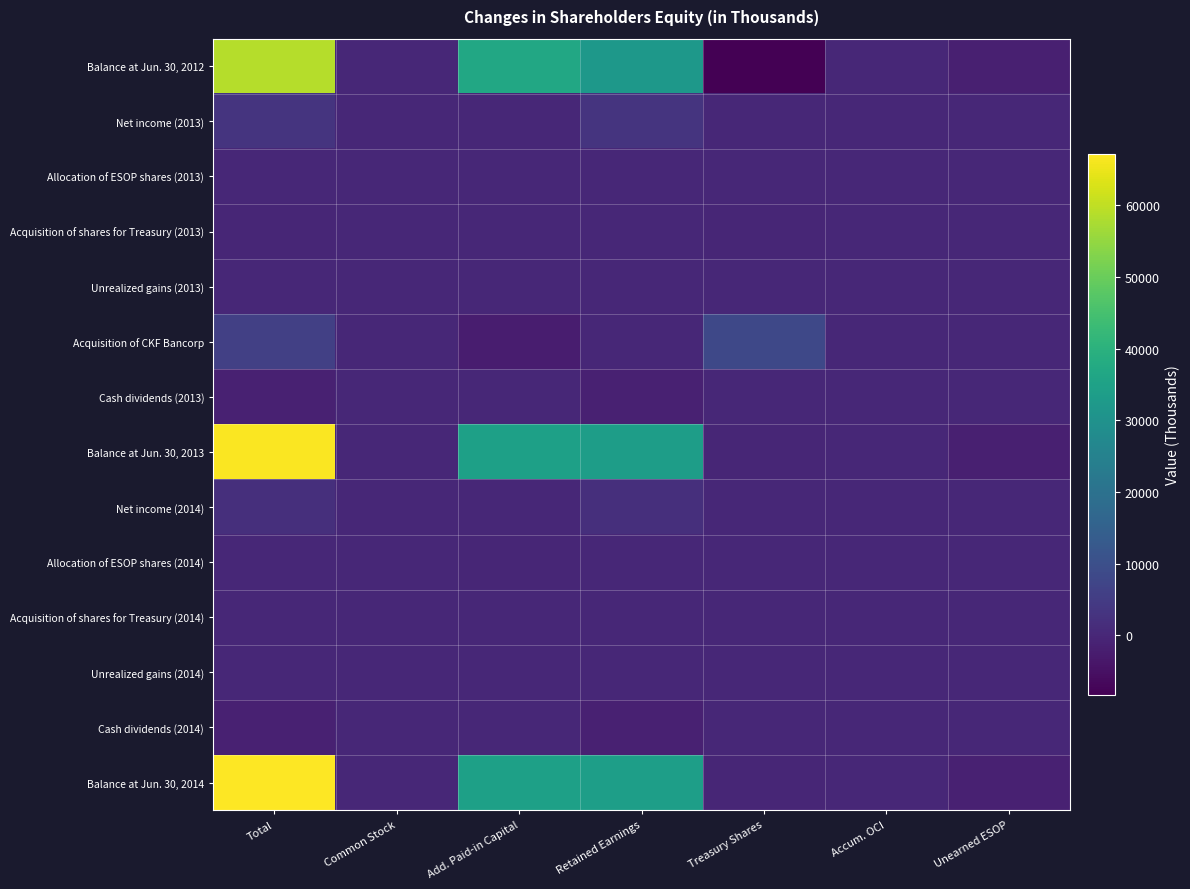

Reading left to right, list all the values displayed in this chart.

Balance at Jun. 30, 2012: Total=58853	Common Stock=86	Add. Paid-in Capital=36870	Retained Earnings=31971	Treasury Shares=-8305	Accum. OCI=3	Unearned ESOP=-1772
Net income (2013): Total=2916	Common Stock=0	Add. Paid-in Capital=0	Retained Earnings=2916	Treasury Shares=0	Accum. OCI=0	Unearned ESOP=0
Allocation of ESOP shares (2013): Total=149	Common Stock=0	Add. Paid-in Capital=3	Retained Earnings=0	Treasury Shares=0	Accum. OCI=0	Unearned ESOP=146
Acquisition of shares for Treasury (2013): Total=-61	Common Stock=0	Add. Paid-in Capital=0	Retained Earnings=0	Treasury Shares=-61	Accum. OCI=0	Unearned ESOP=0
Unrealized gains (2013): Total=20	Common Stock=0	Add. Paid-in Capital=0	Retained Earnings=0	Treasury Shares=0	Accum. OCI=0	Unearned ESOP=0
Acquisition of CKF Bancorp: Total=6028	Common Stock=0	Add. Paid-in Capital=-2141	Retained Earnings=0	Treasury Shares=8169	Accum. OCI=0	Unearned ESOP=0
Cash dividends (2013): Total=-1283	Common Stock=0	Add. Paid-in Capital=0	Retained Earnings=-1283	Treasury Shares=0	Accum. OCI=0	Unearned ESOP=0
Balance at Jun. 30, 2013: Total=66622	Common Stock=86	Add. Paid-in Capital=34732	Retained Earnings=33604	Treasury Shares=-197	Accum. OCI=23	Unearned ESOP=-1626
Net income (2014): Total=1934	Common Stock=0	Add. Paid-in Capital=0	Retained Earnings=1934	Treasury Shares=0	Accum. OCI=0	Unearned ESOP=0
Allocation of ESOP shares (2014): Total=155	Common Stock=0	Add. Paid-in Capital=-61	Retained Earnings=0	Treasury Shares=0	Accum. OCI=0	Unearned ESOP=216
Acquisition of shares for Treasury (2014): Total=-42	Common Stock=0	Add. Paid-in Capital=0	Retained Earnings=0	Treasury Shares=-42	Accum. OCI=0	Unearned ESOP=0
Unrealized gains (2014): Total=47	Common Stock=0	Add. Paid-in Capital=0	Retained Earnings=0	Treasury Shares=0	Accum. OCI=47	Unearned ESOP=0
Cash dividends (2014): Total=-1511	Common Stock=0	Add. Paid-in Capital=0	Retained Earnings=-1511	Treasury Shares=0	Accum. OCI=0	Unearned ESOP=0
Balance at Jun. 30, 2014: Total=67205	Common Stock=86	Add. Paid-in Capital=34671	Retained Earnings=34027	Treasury Shares=-239	Accum. OCI=70	Unearned ESOP=-1410